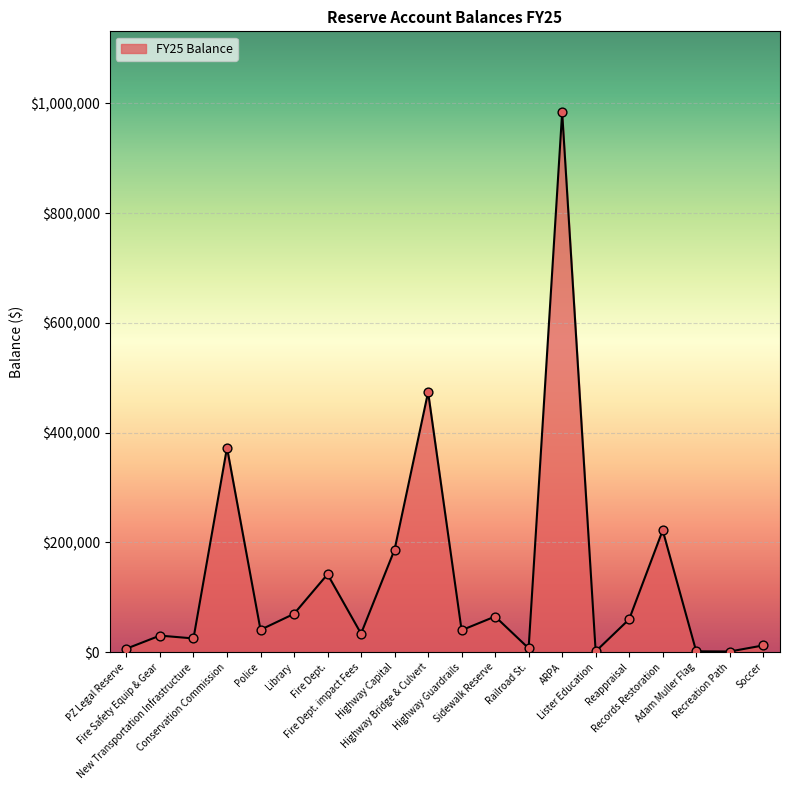

Between New Transportation Infrastructure and Library, which is larger?

Library